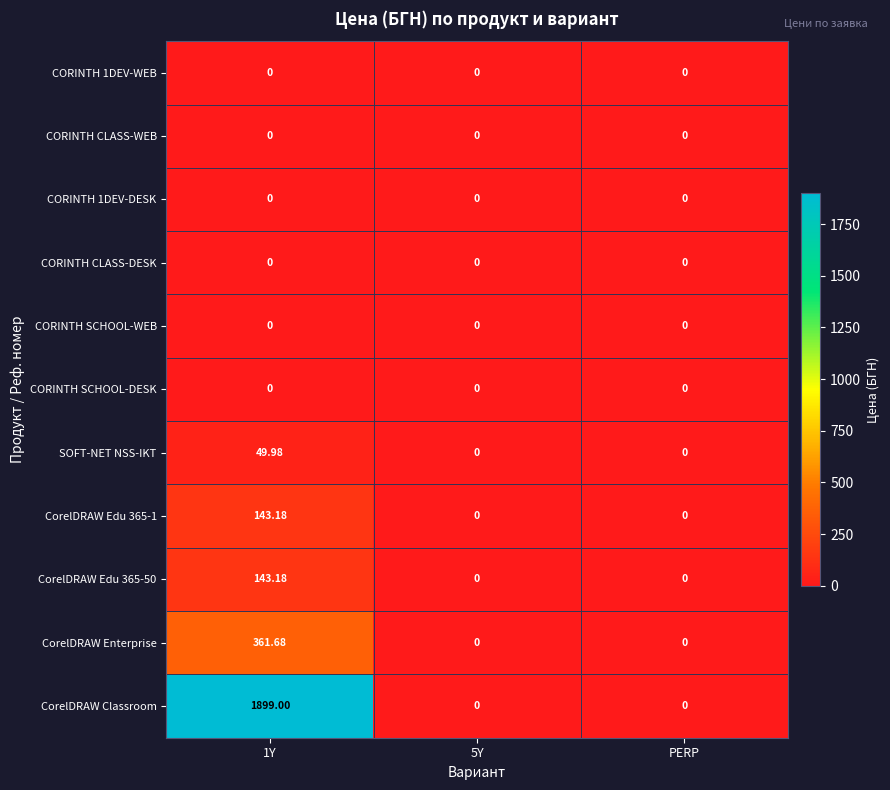

Which series has the largest total across all categories?

CorelDRAW Classroom